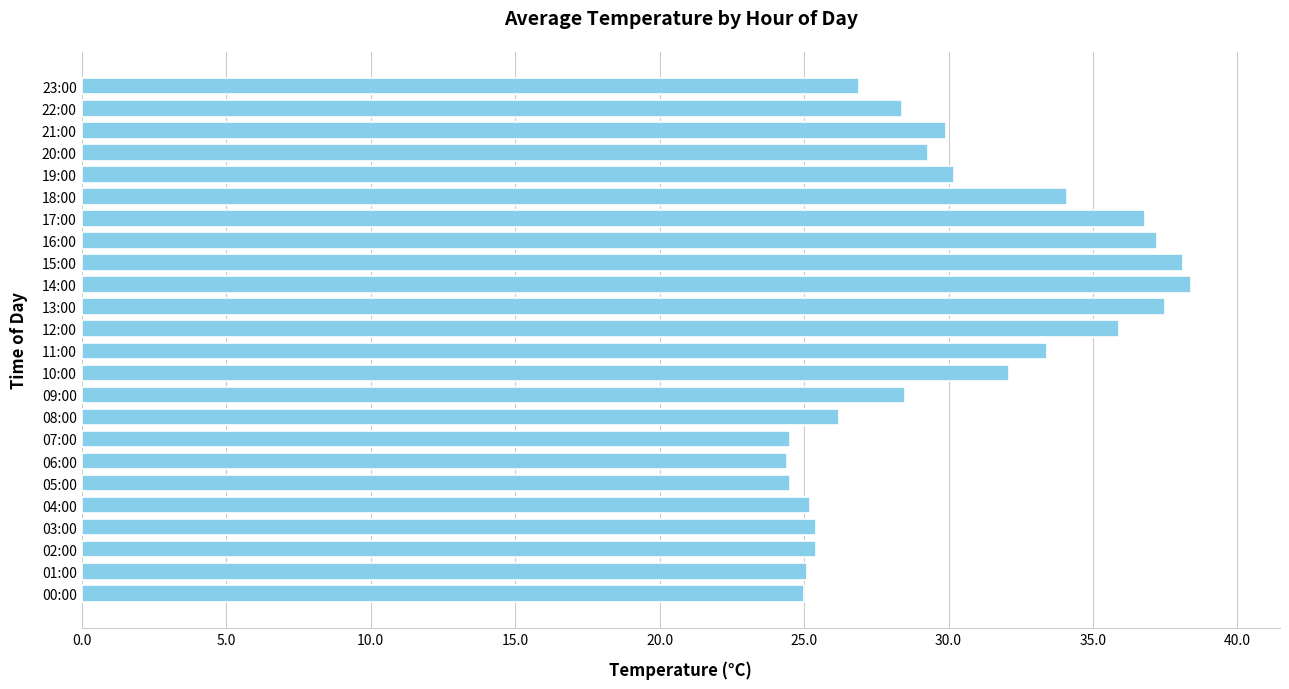

What is the maximum value shown in the chart?

38.4